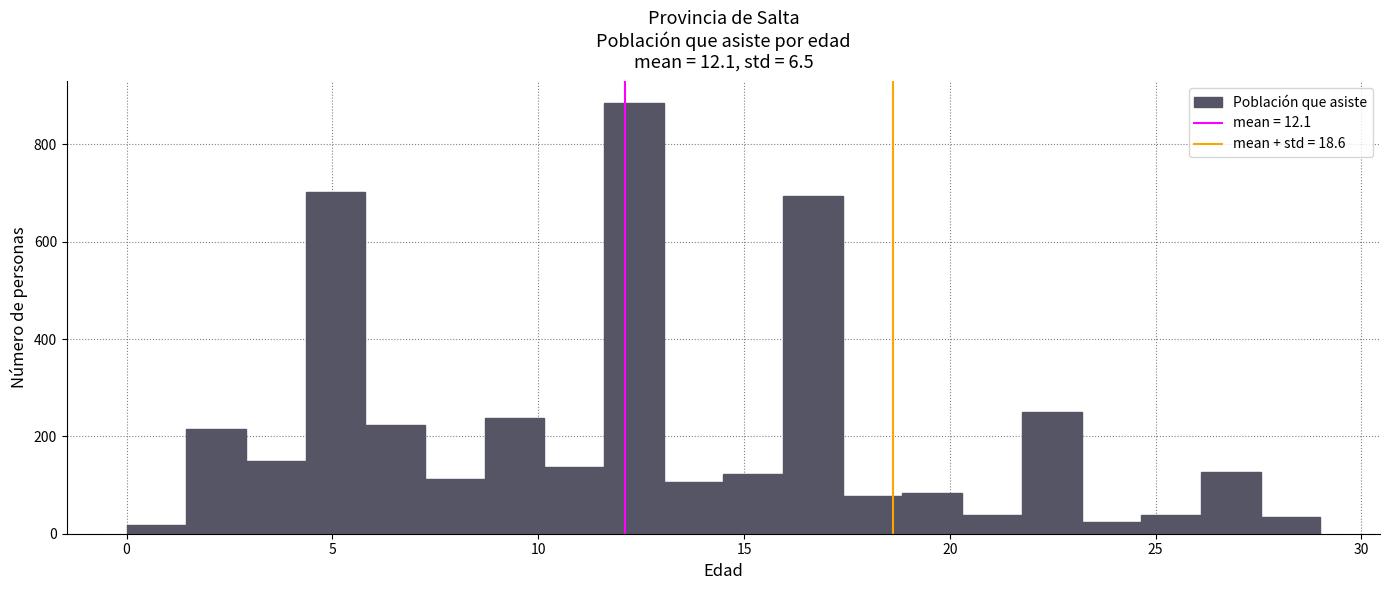

Around what value on the x-axis is the tallest bar? Give the approximate position of its centre, as read against the axis.

12.5